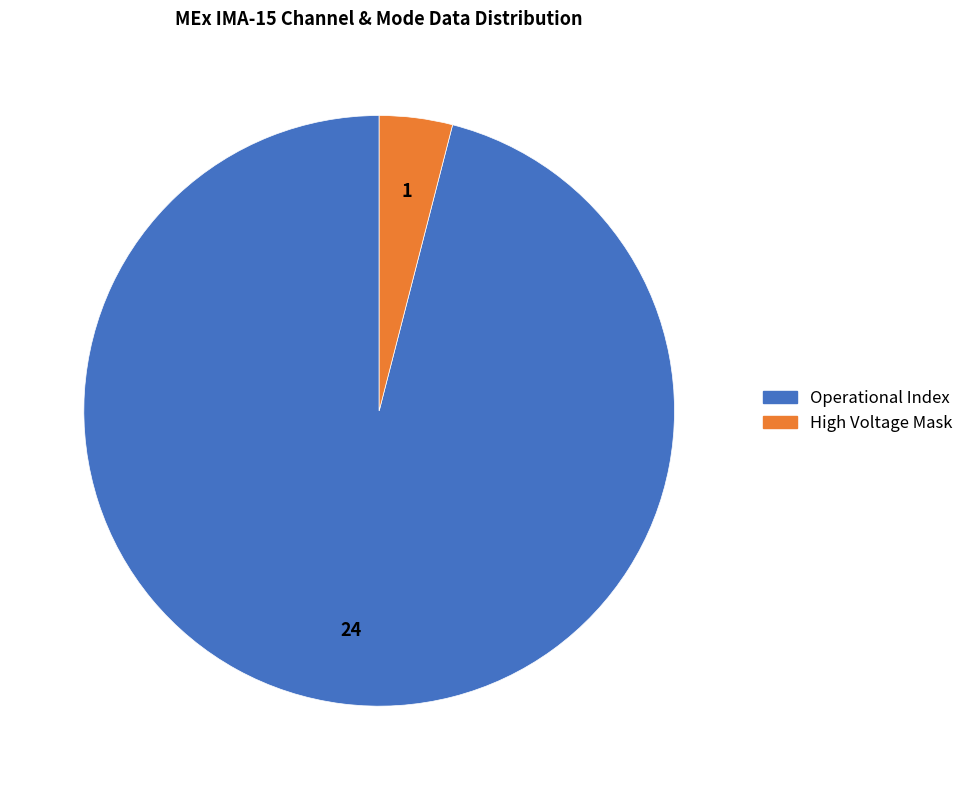

Does any single category account for the majority?

Yes